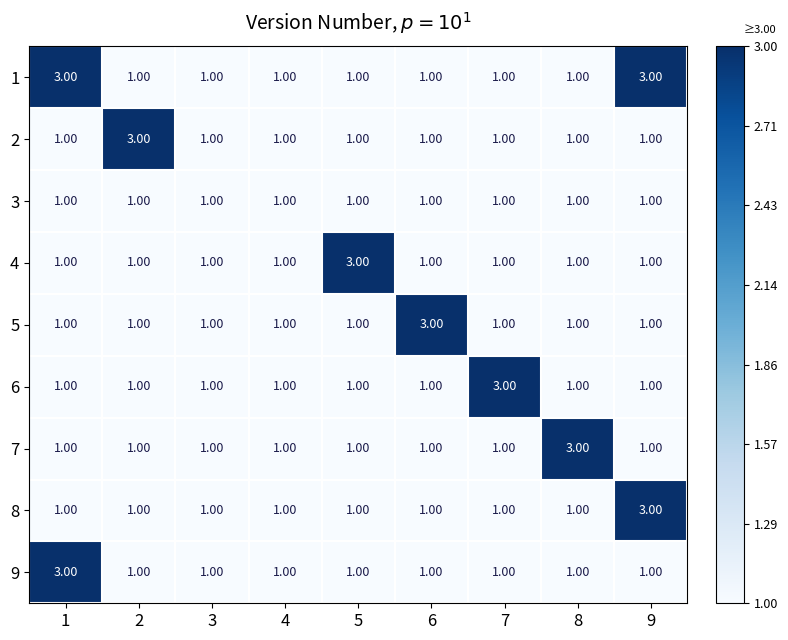

What is the sum of all 6 values?

11